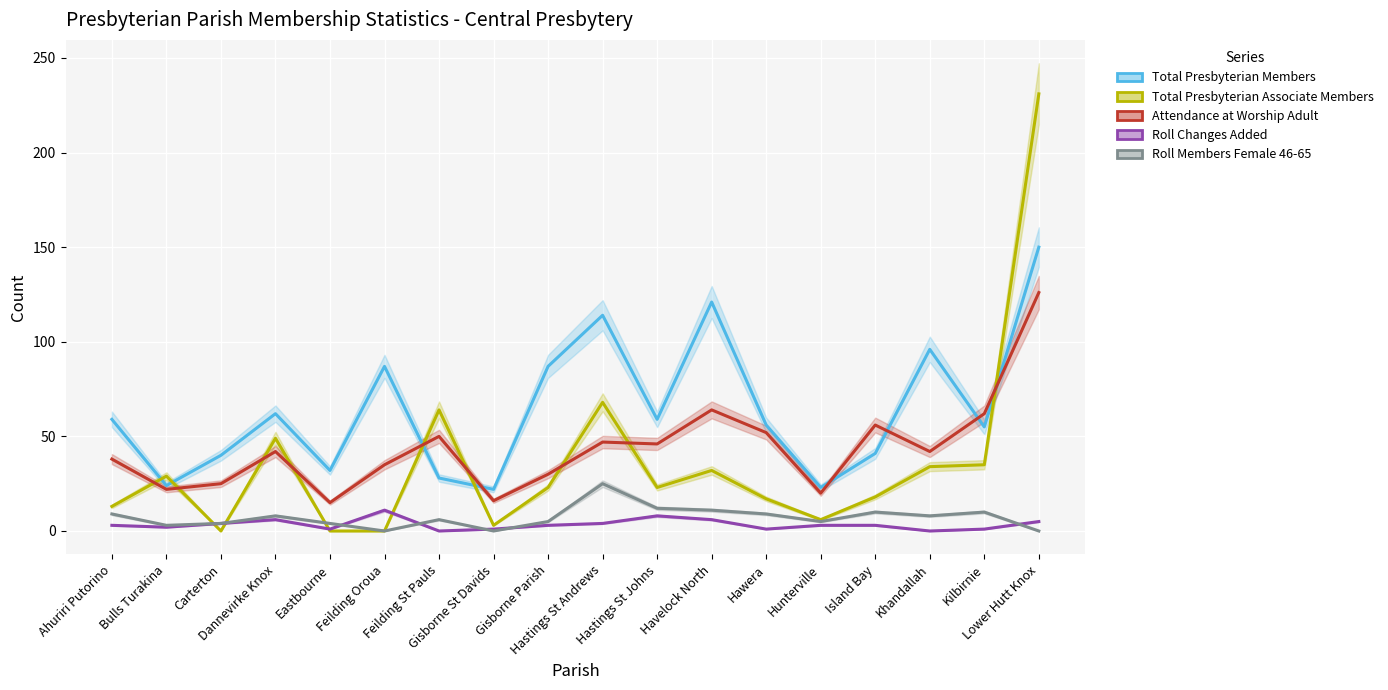

What position from the right is Ahuriri Putorino?

18